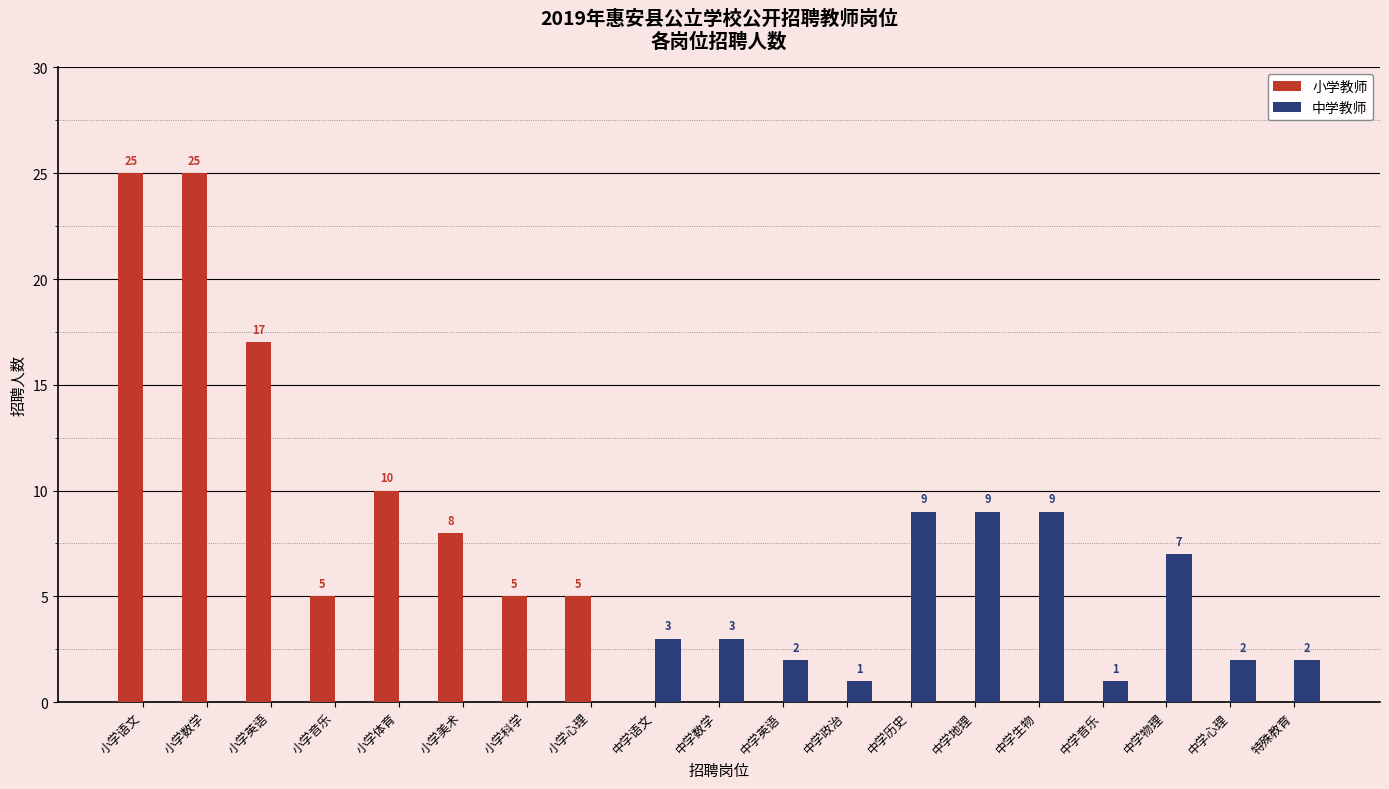

At which label is 小学教师 closest to 12?

小学体育